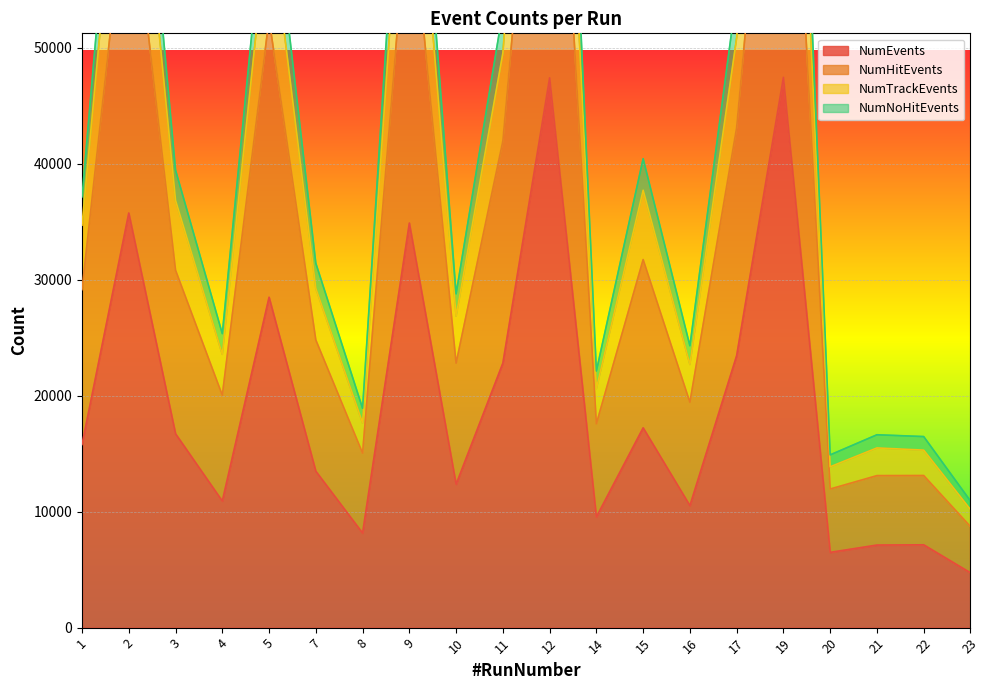

Where is the first local maximum for NumHitEvents?

2